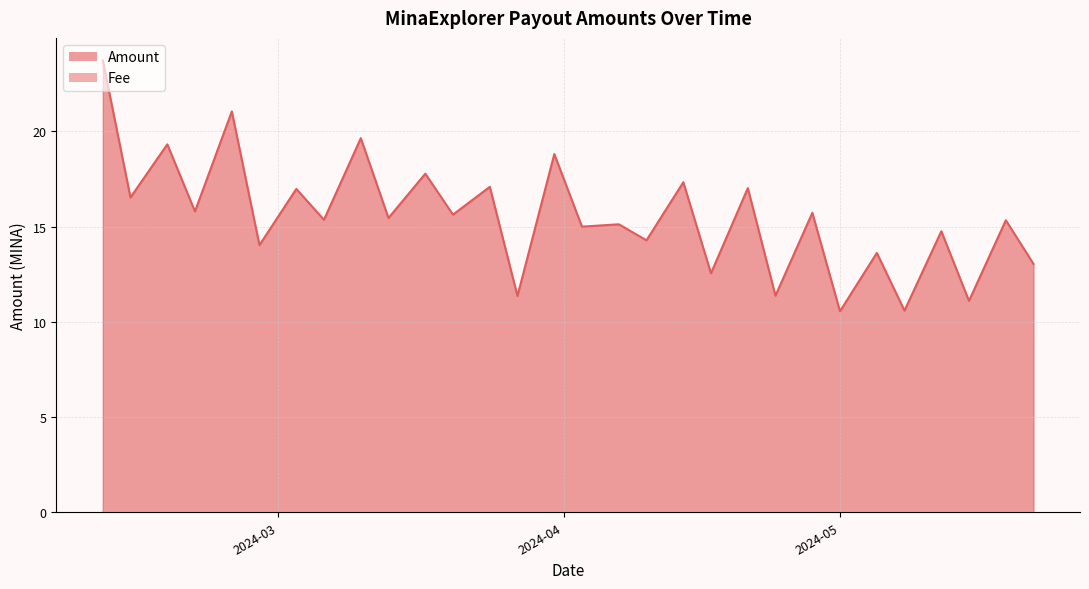

How many interior local valleys does the Amount series have?

14